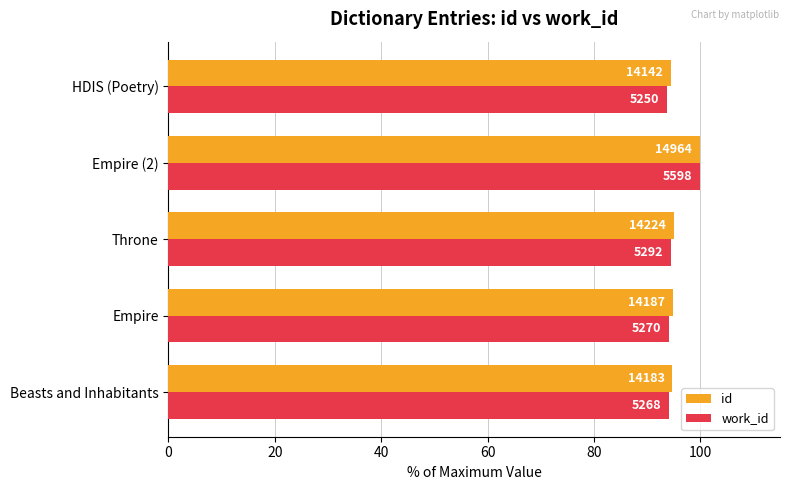

What are all the series names shown in the legend?

id, work_id